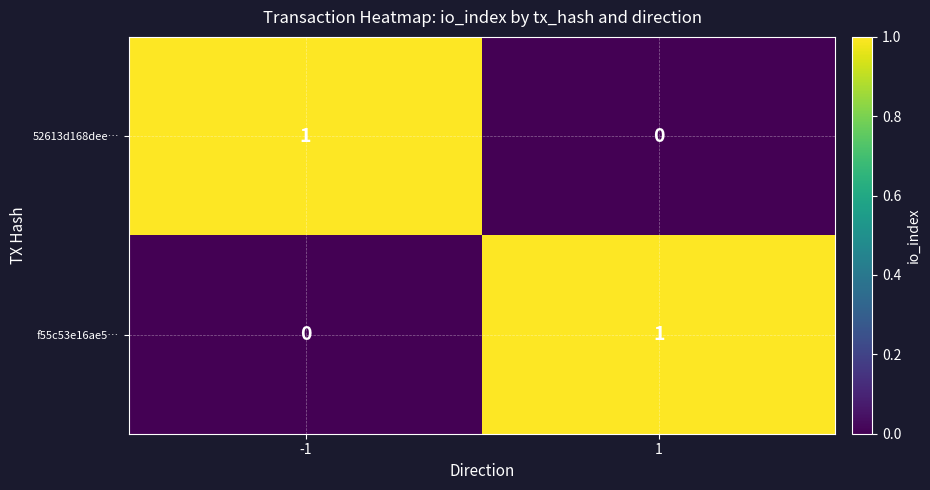

List the labels in order of f55c53e16ae5… value, largest first.

1, -1